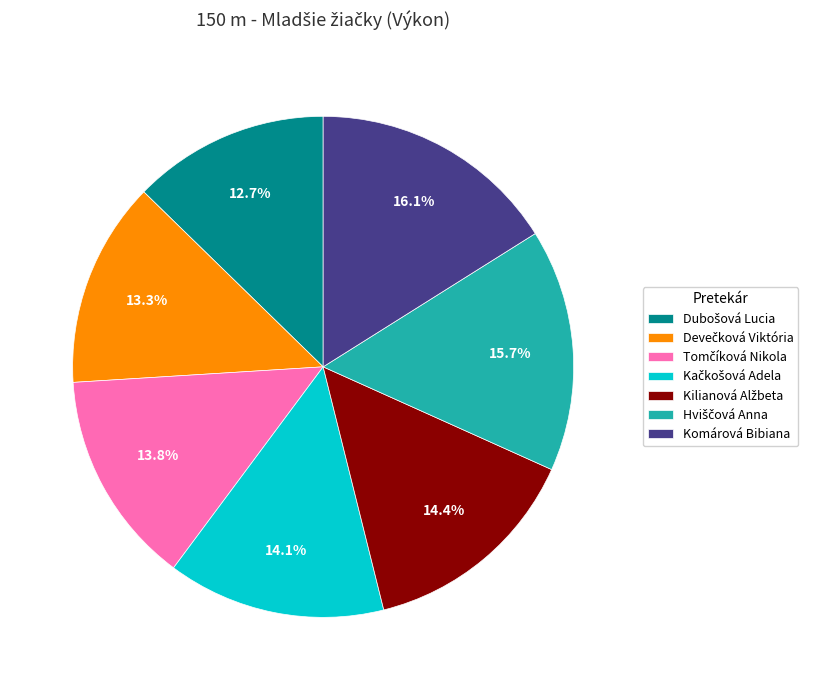

Is there any slice that represents more than half of the pie?

No